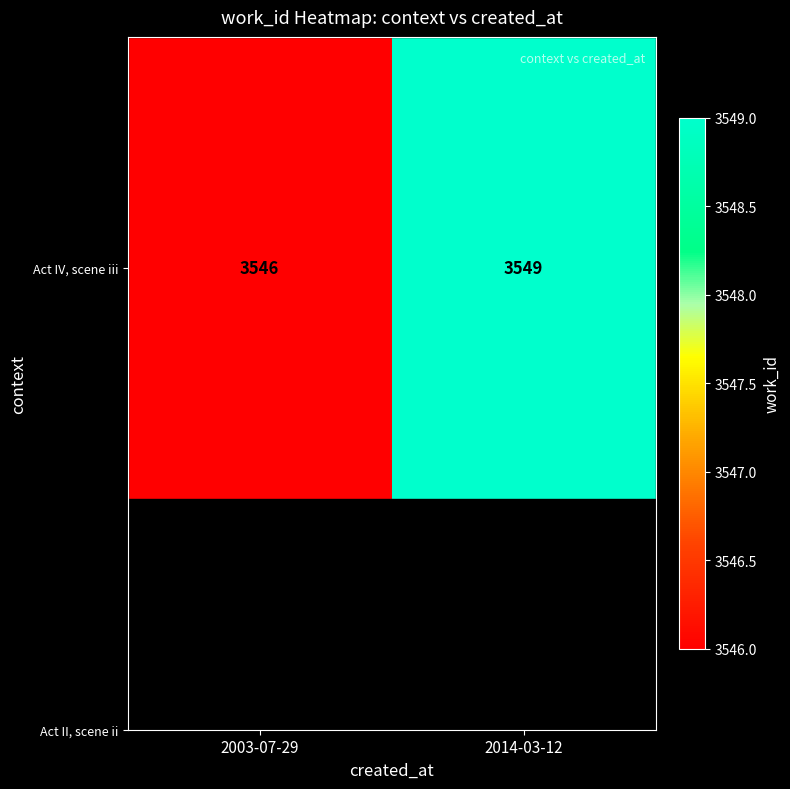

The chart shows a value of 3549 at 2014-03-12. True or false?

True